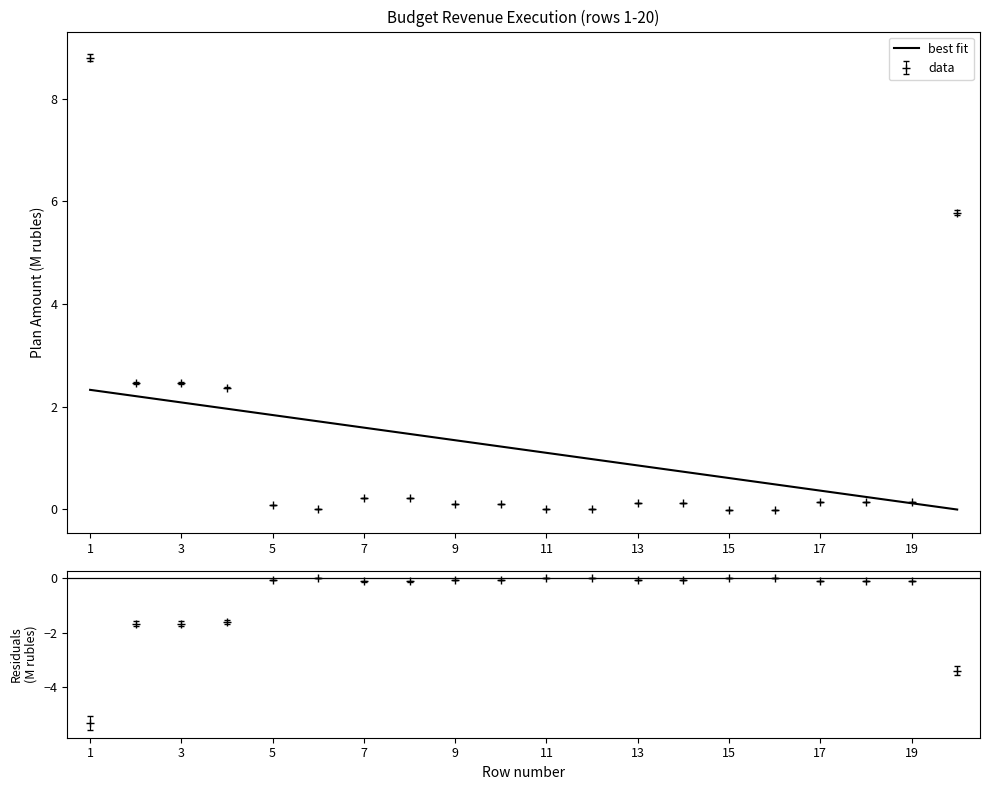

How many distinct data groups are displayed?

1